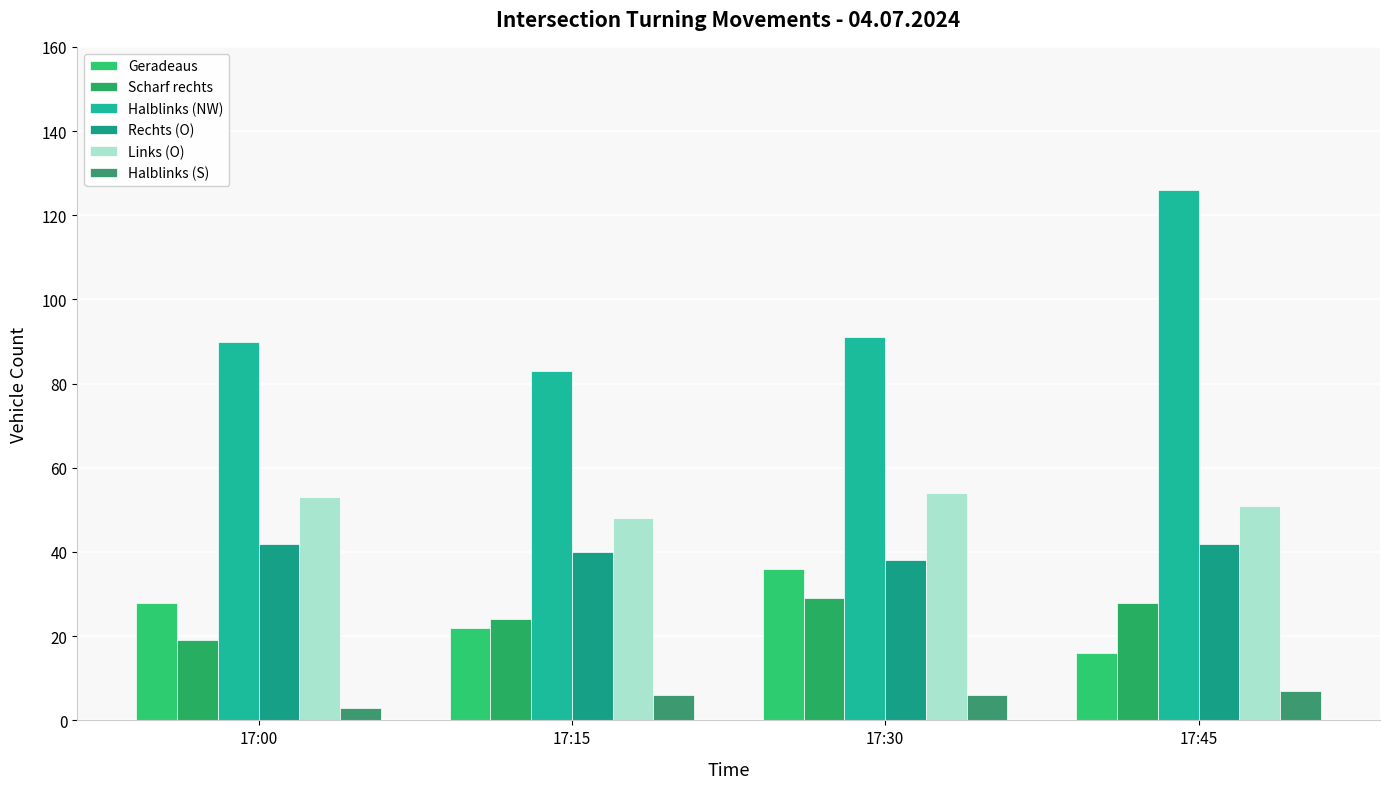

What is the greatest value displayed?

126